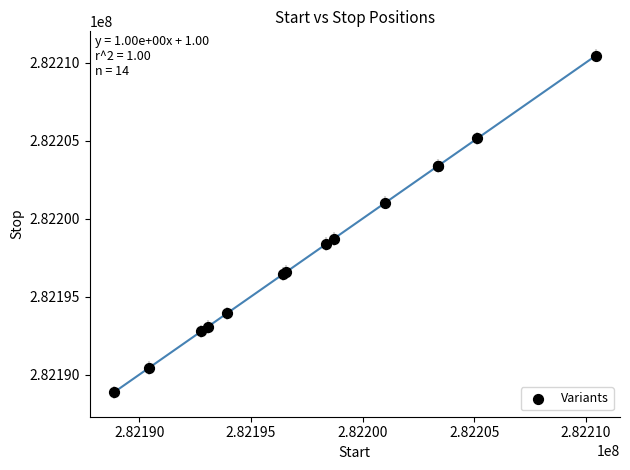

What Y value in the scatter plot is closest to 282199655?

282198701